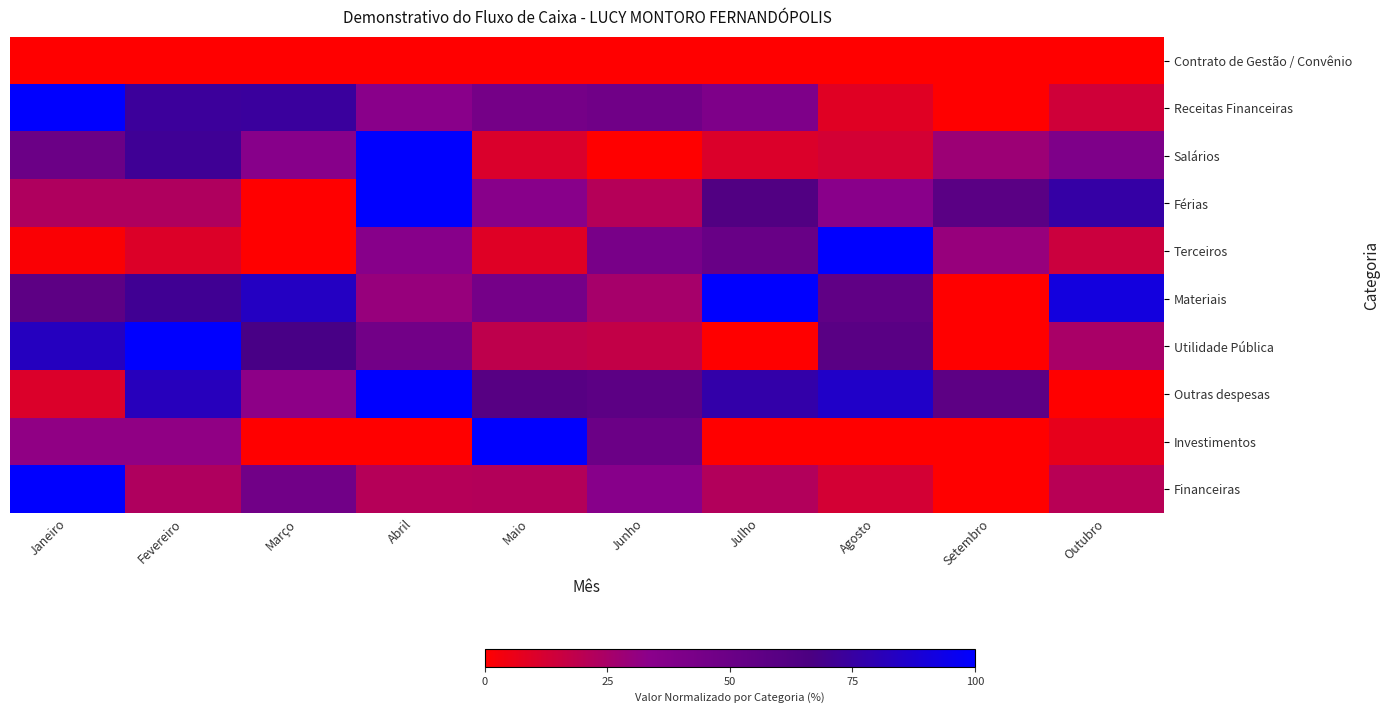

What is the total value across all series at Junho?

296.9